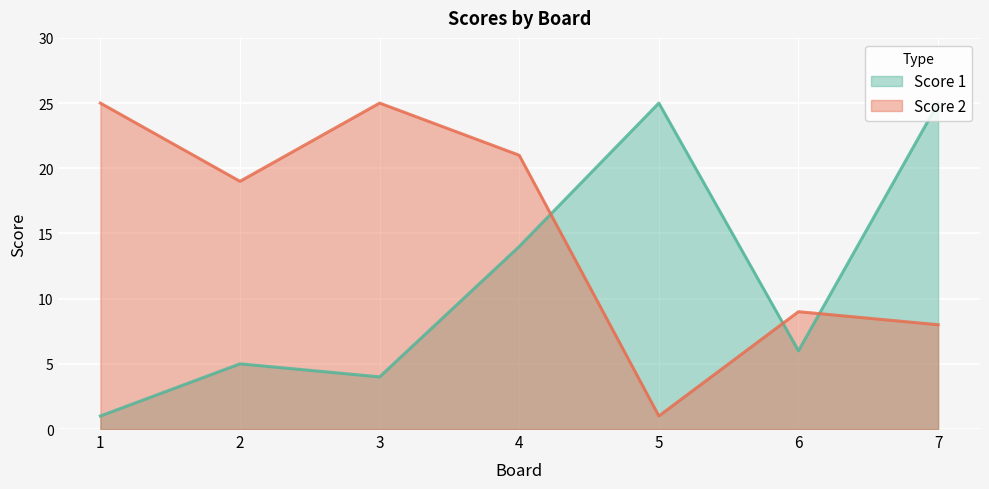

The Score 2 series shows 21 at 4. True or false?

True